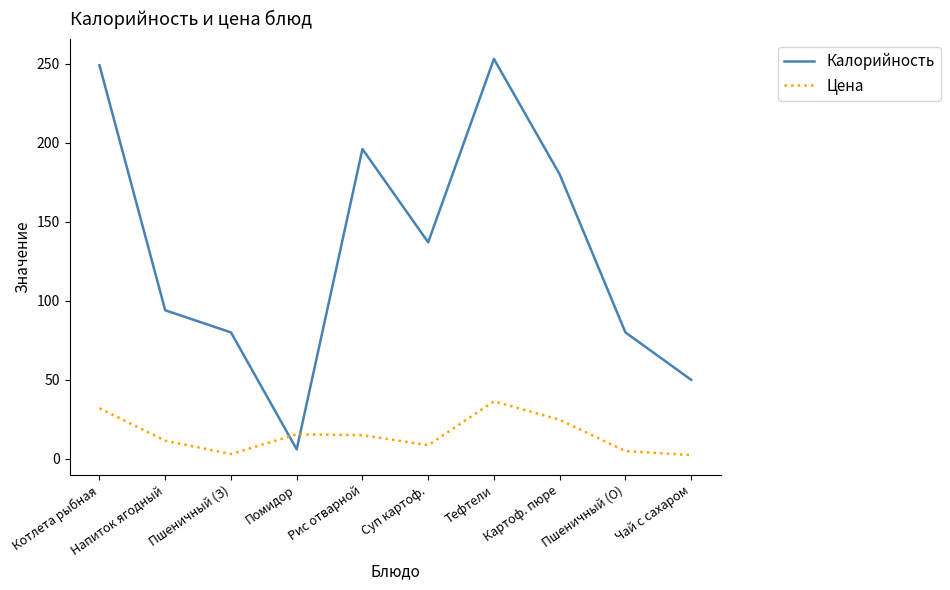

How many values in the Цена series are below 15?

5